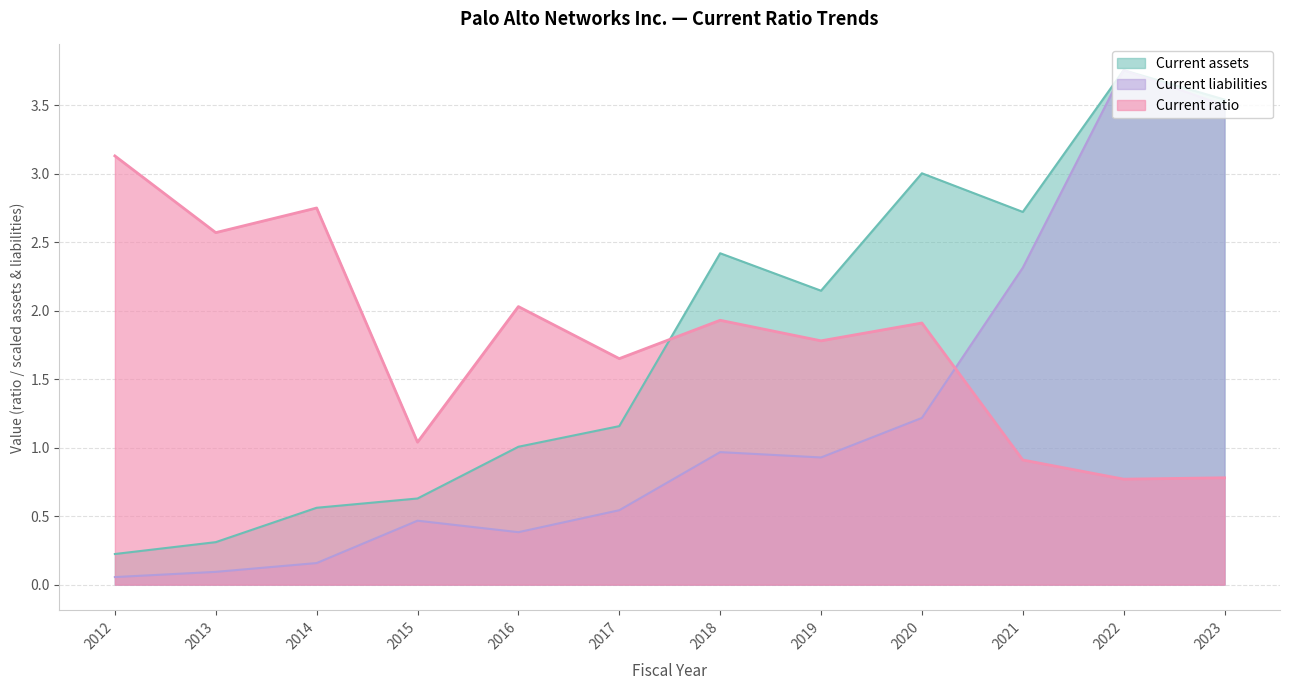

Where does the Current assets series first go above 2?

2018